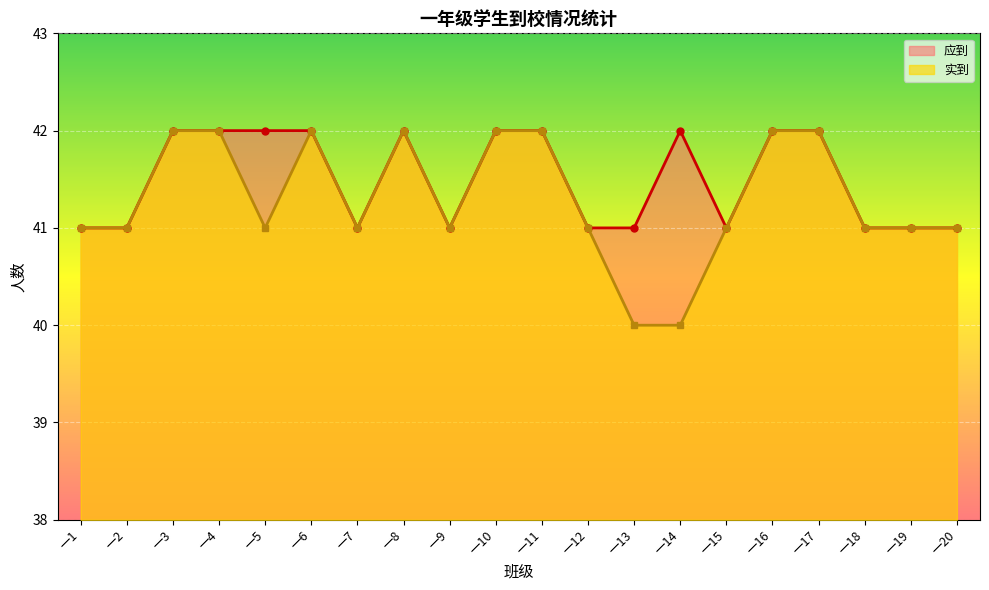

Does the chart display data point markers on the line(s)?

Yes